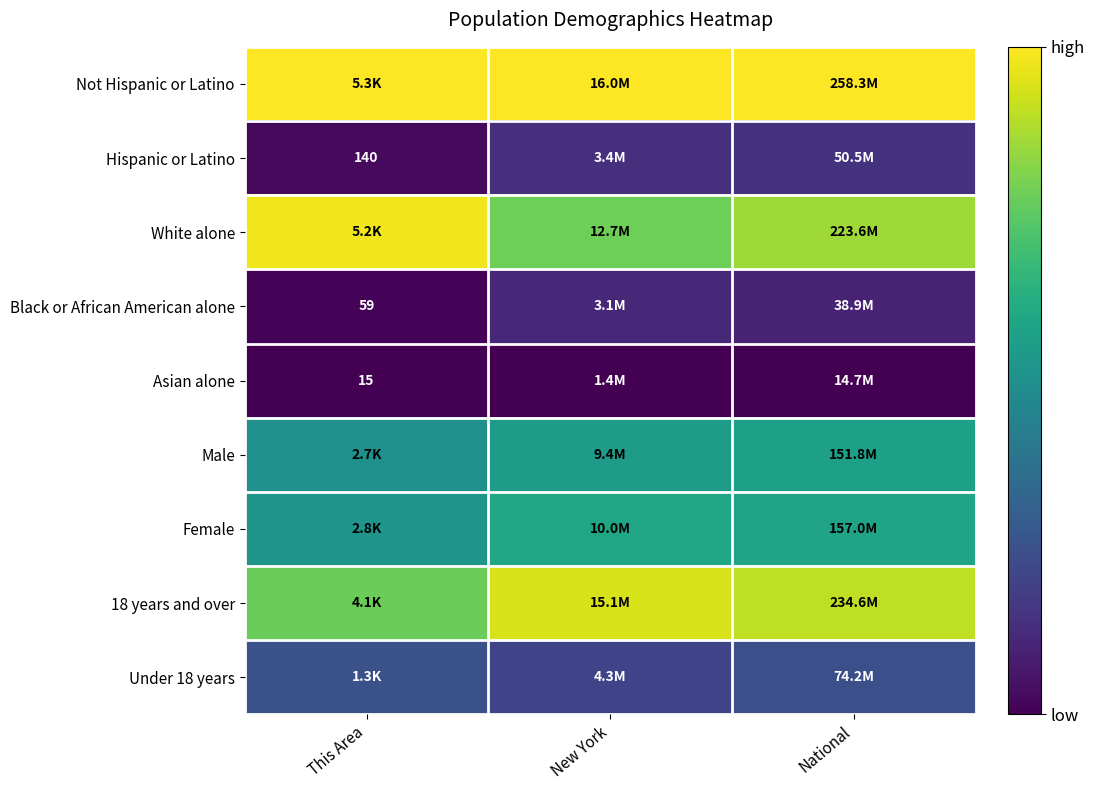

The value of White alone at National is 0.3. True or false?

False